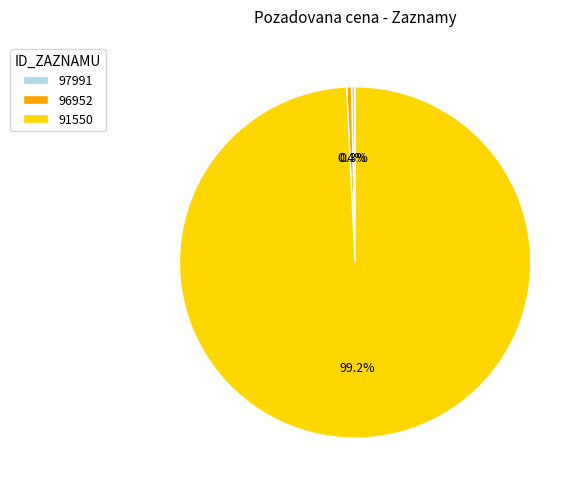

Does 96952 represent more than half of the total?

No